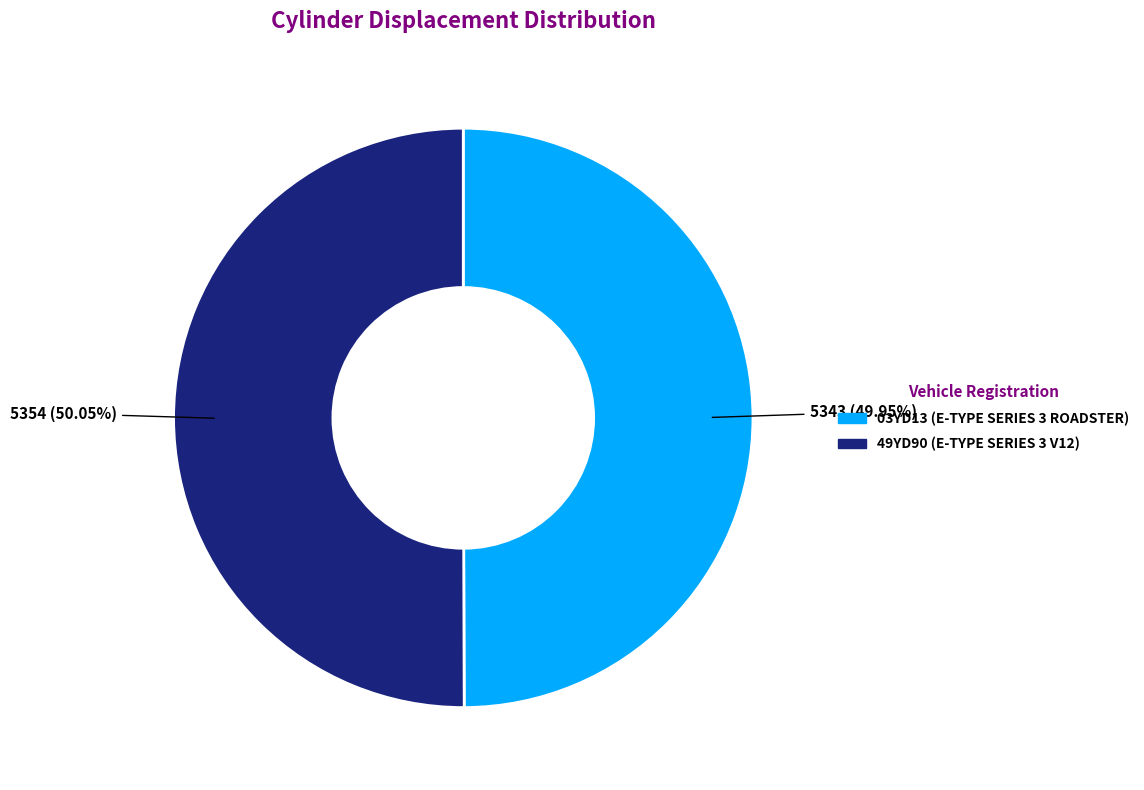

Approximately how many times larger is the value at 03YD13 (E-TYPE SERIES 3 ROADSTER) compared to 49YD90 (E-TYPE SERIES 3 V12)?

1.0